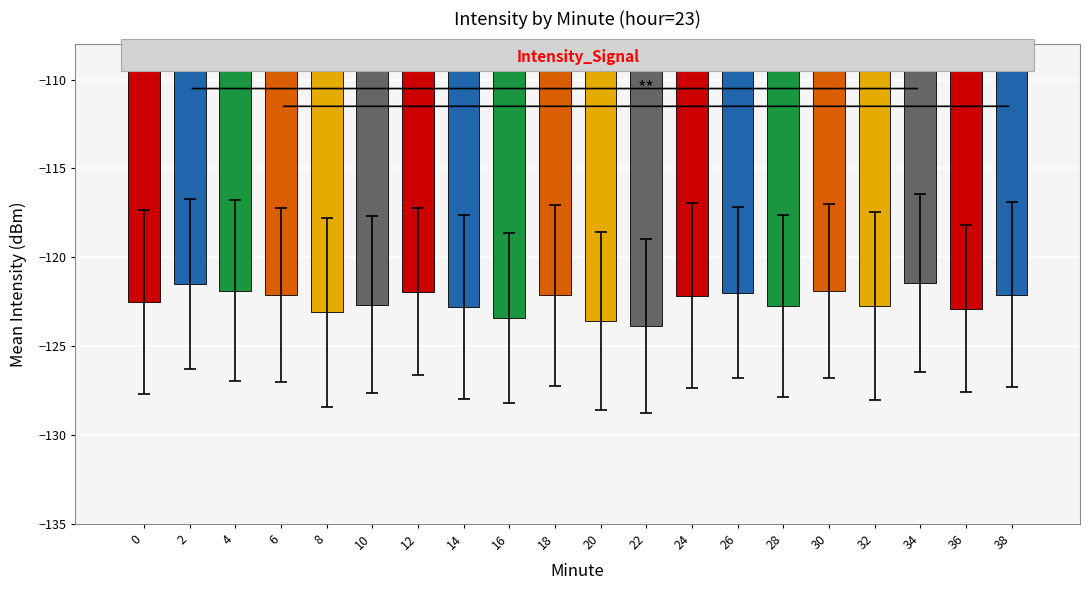

The value at 36 is -37.0. True or false?

False